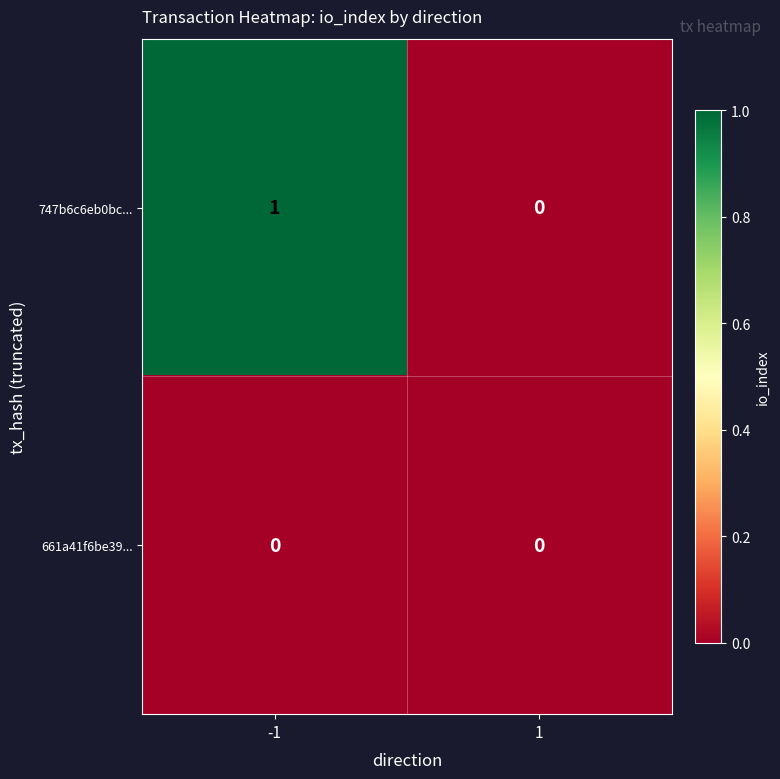

Rank the series by their average value, from lowest to highest.

661a41f6be39..., 747b6c6eb0bc...